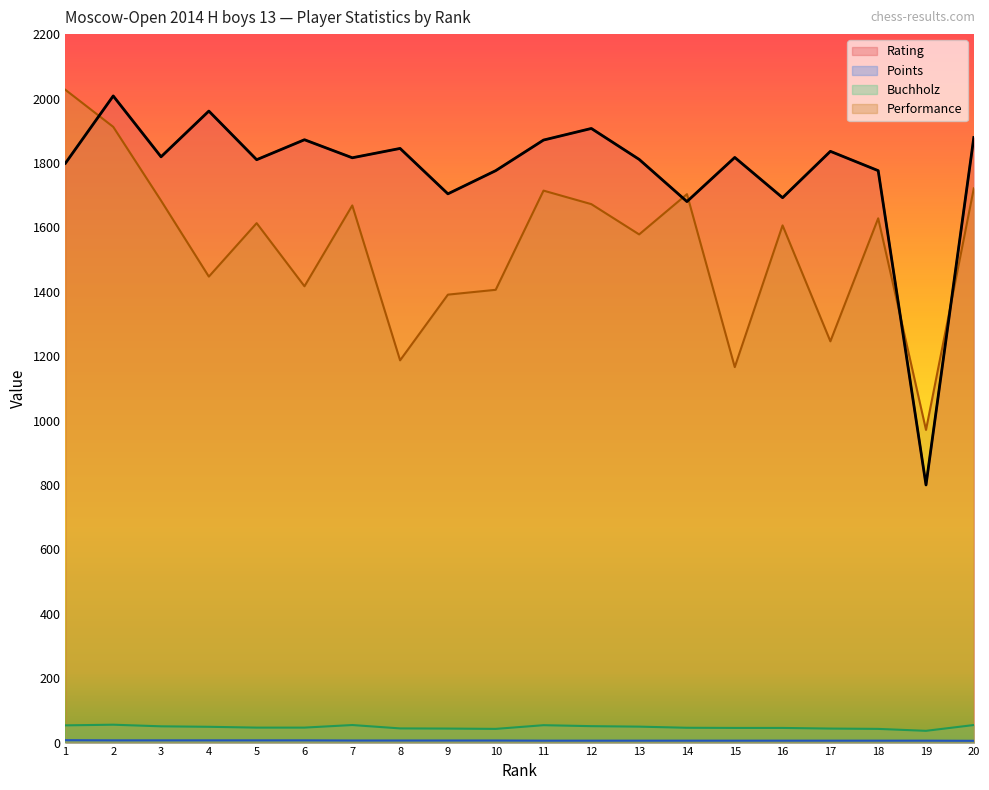

What is the sum of all Performance values?

30756.0